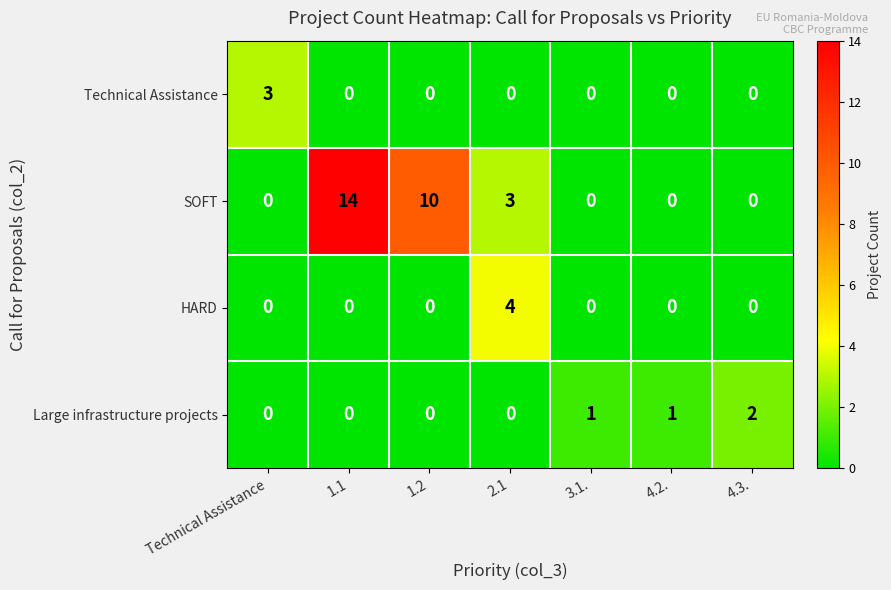

Reading left to right, transcribe all the data shown in this chart.

Technical Assistance: Technical Assistance=3	1.1=0	1.2=0	2.1=0	3.1.=0	4.2.=0	4.3.=0
SOFT: Technical Assistance=0	1.1=14	1.2=10	2.1=3	3.1.=0	4.2.=0	4.3.=0
HARD: Technical Assistance=0	1.1=0	1.2=0	2.1=4	3.1.=0	4.2.=0	4.3.=0
Large infrastructure projects: Technical Assistance=0	1.1=0	1.2=0	2.1=0	3.1.=1	4.2.=1	4.3.=2